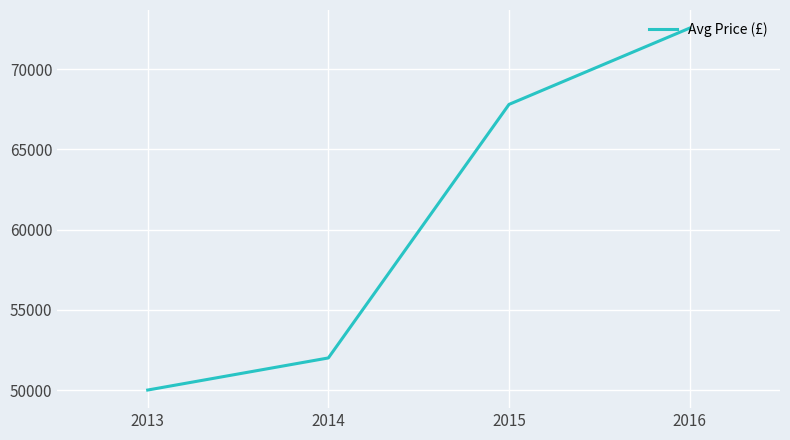

How many categories are shown in the chart?

4